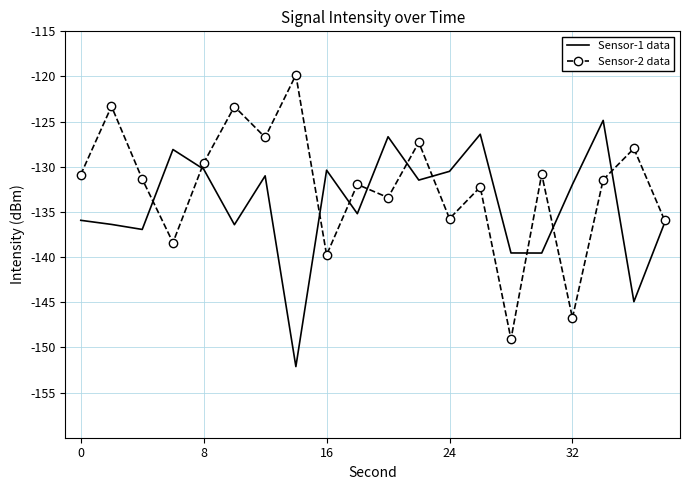

List the series in order of their overall mean, lowest first.

Sensor-1 data, Sensor-2 data